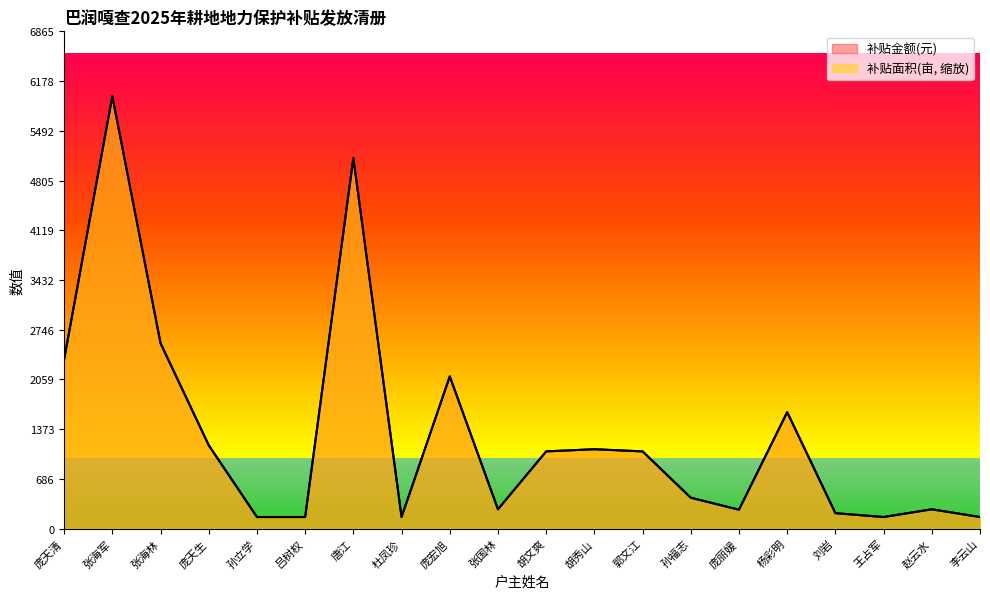

At which label does 补贴金额(元) first exceed 1066?

庞天清